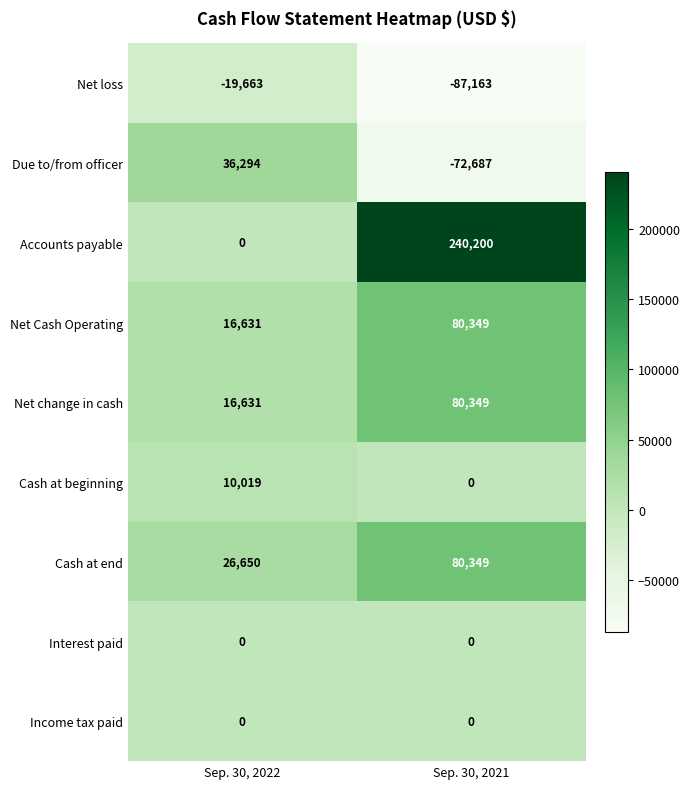

At which category is the sum across all series the highest?

Sep. 30, 2021